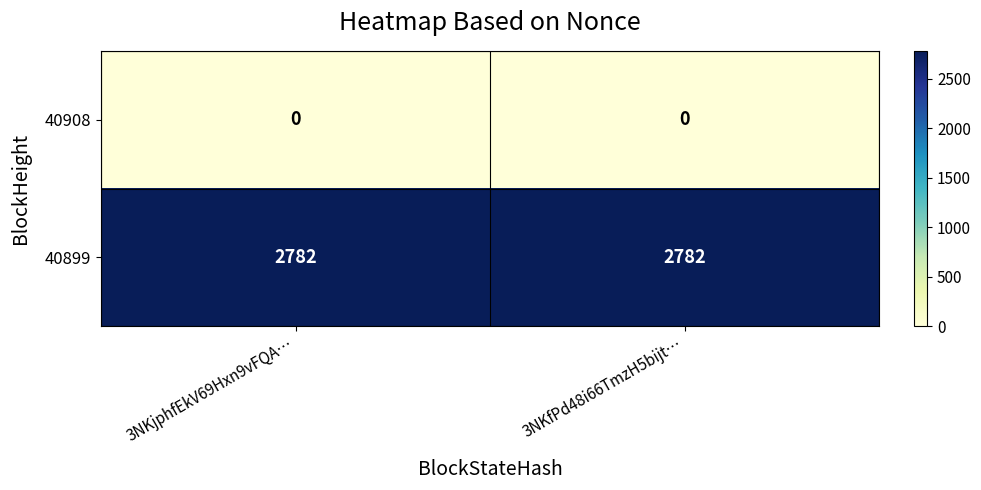

What is the lowest value of the 40899 series?

2782